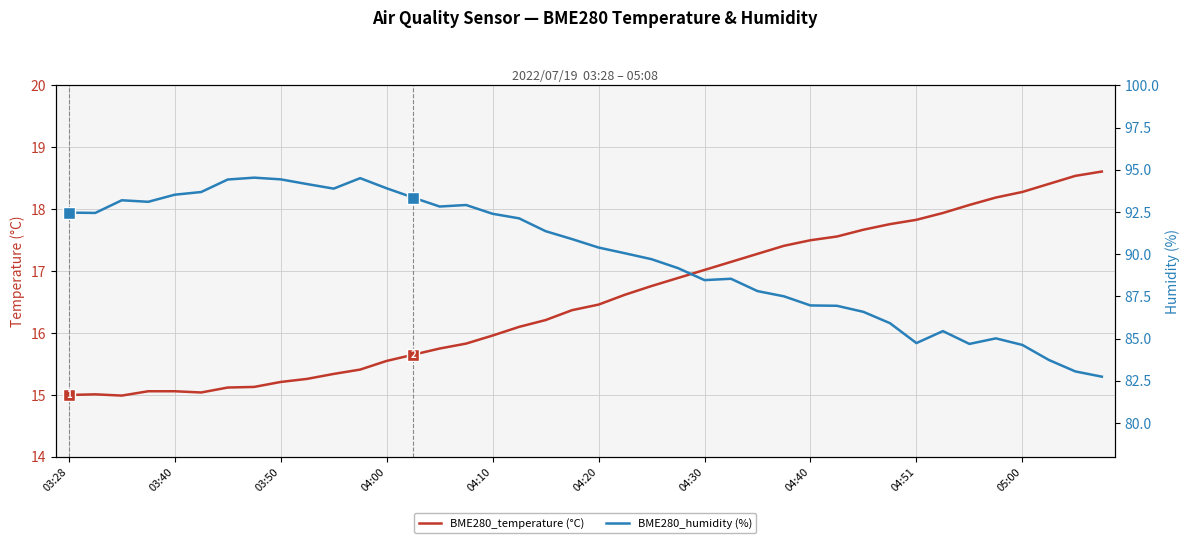

Is it true that BME280_humidity (%) equals 91.4 at 18?

True